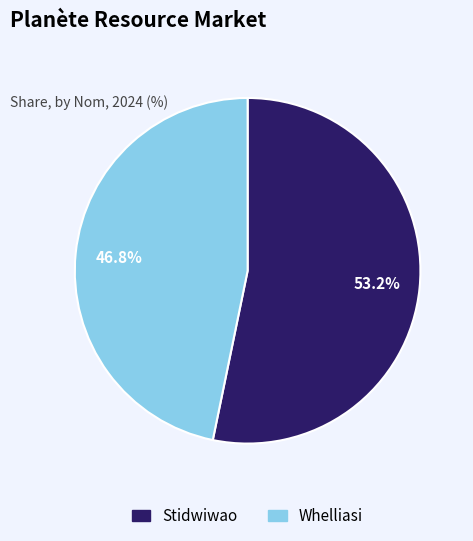

Combined, do Stidwiwao and Whelliasi account for over 50%?

Yes